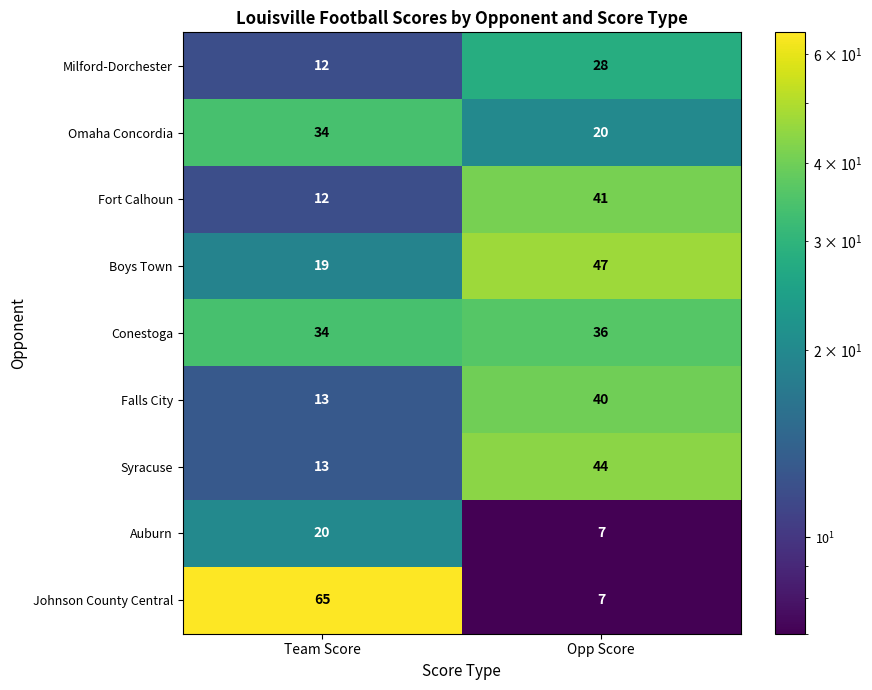

List the series in order of their peak value, lowest first.

Auburn, Milford-Dorchester, Omaha Concordia, Conestoga, Falls City, Fort Calhoun, Syracuse, Boys Town, Johnson County Central